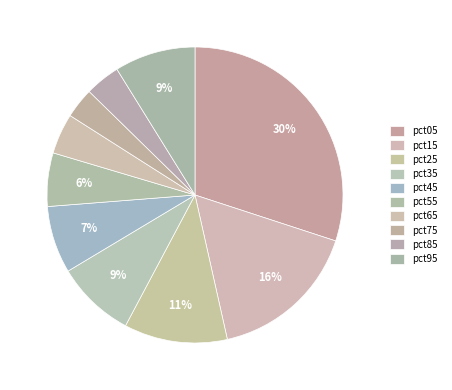

How many segments does this pie chart have?

10